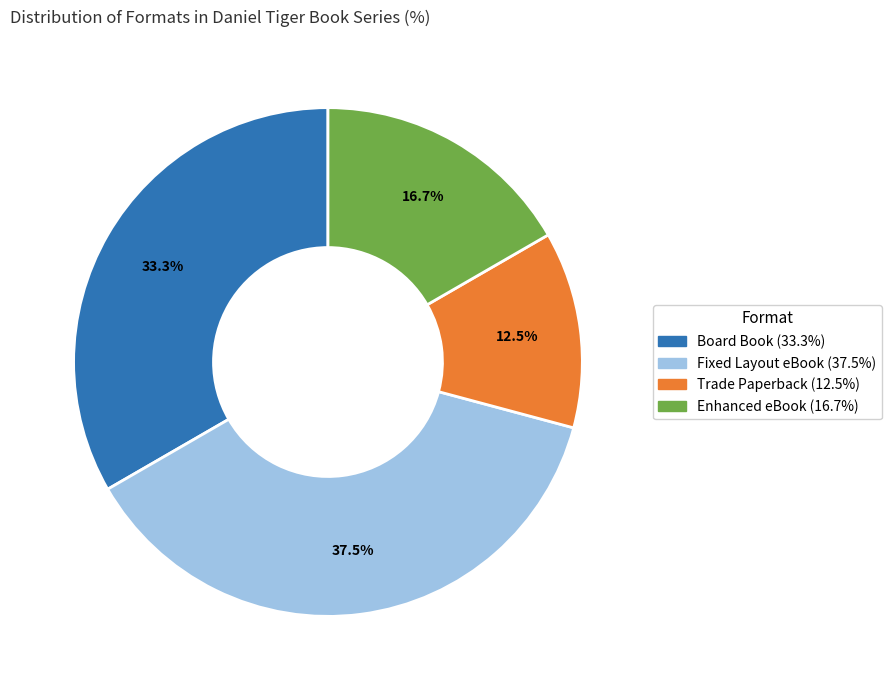

What is the smallest slice in the pie chart?

Trade Paperback